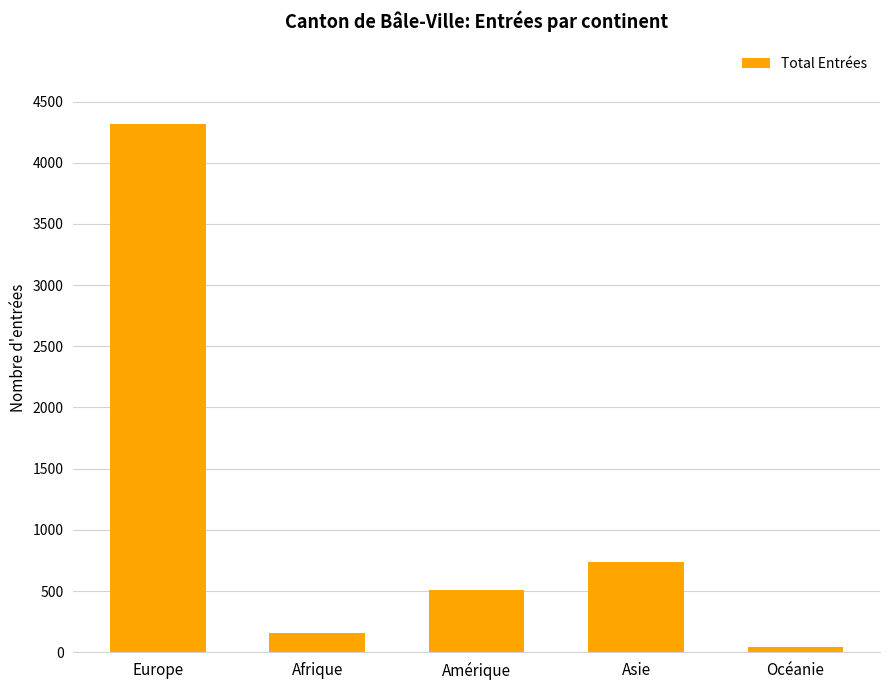

What is the change in value from Amérique to Océanie?

-469